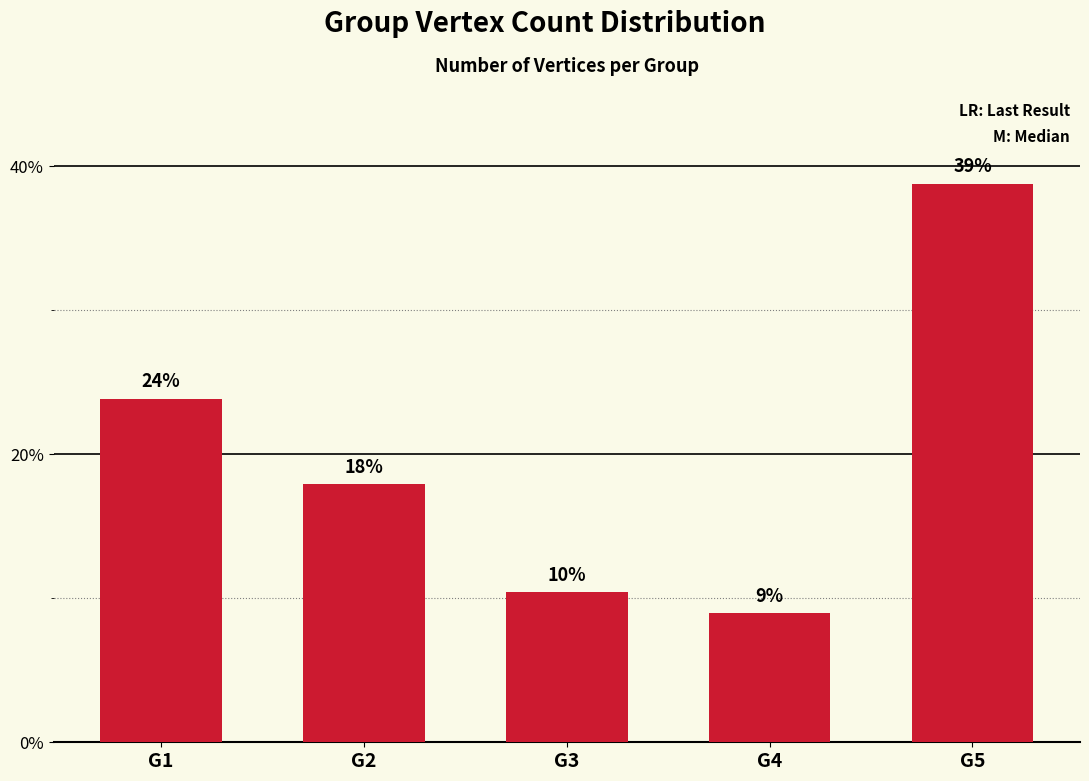

Rank the categories by value from highest to lowest.

G5, G1, G2, G3, G4